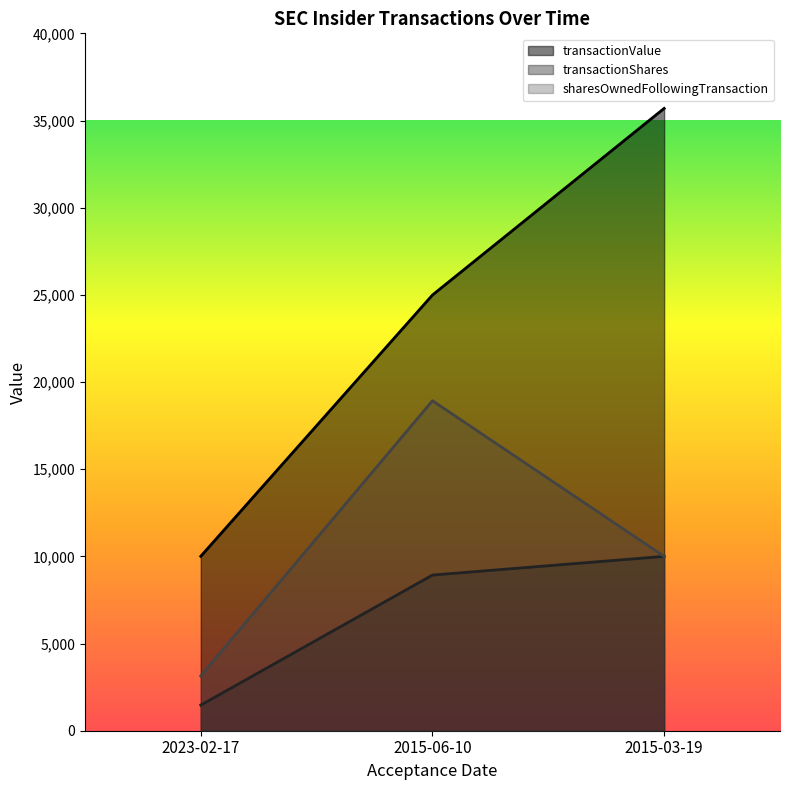

The value of transactionShares at 2023-02-17 is 1469. True or false?

True